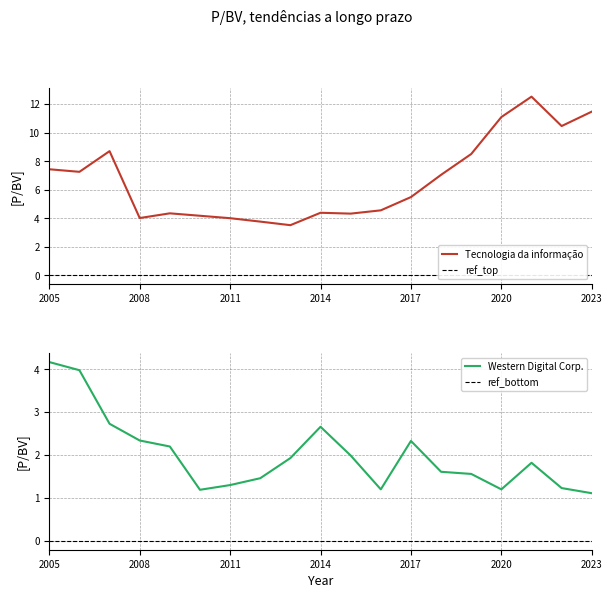

What is the spread (max minus min) of values at 2013-08-19?

1.6